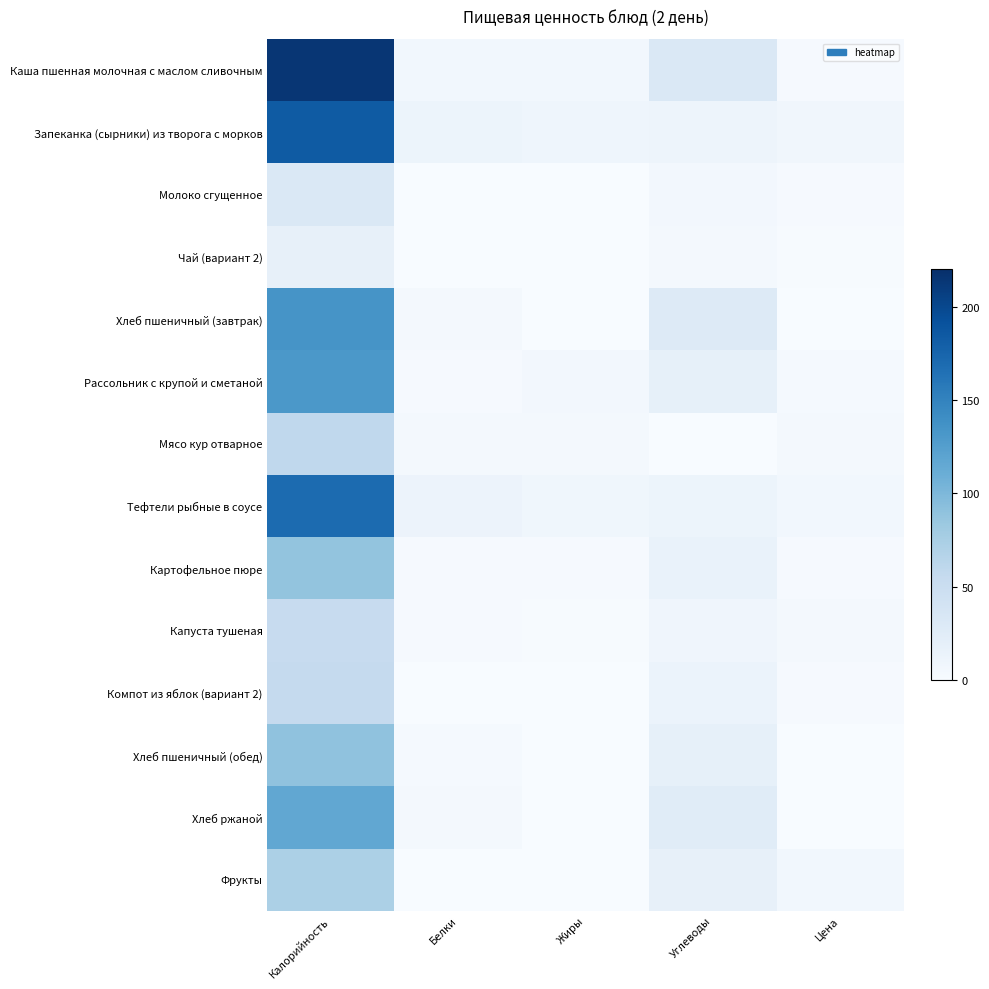

What is the greatest value displayed?

214.3